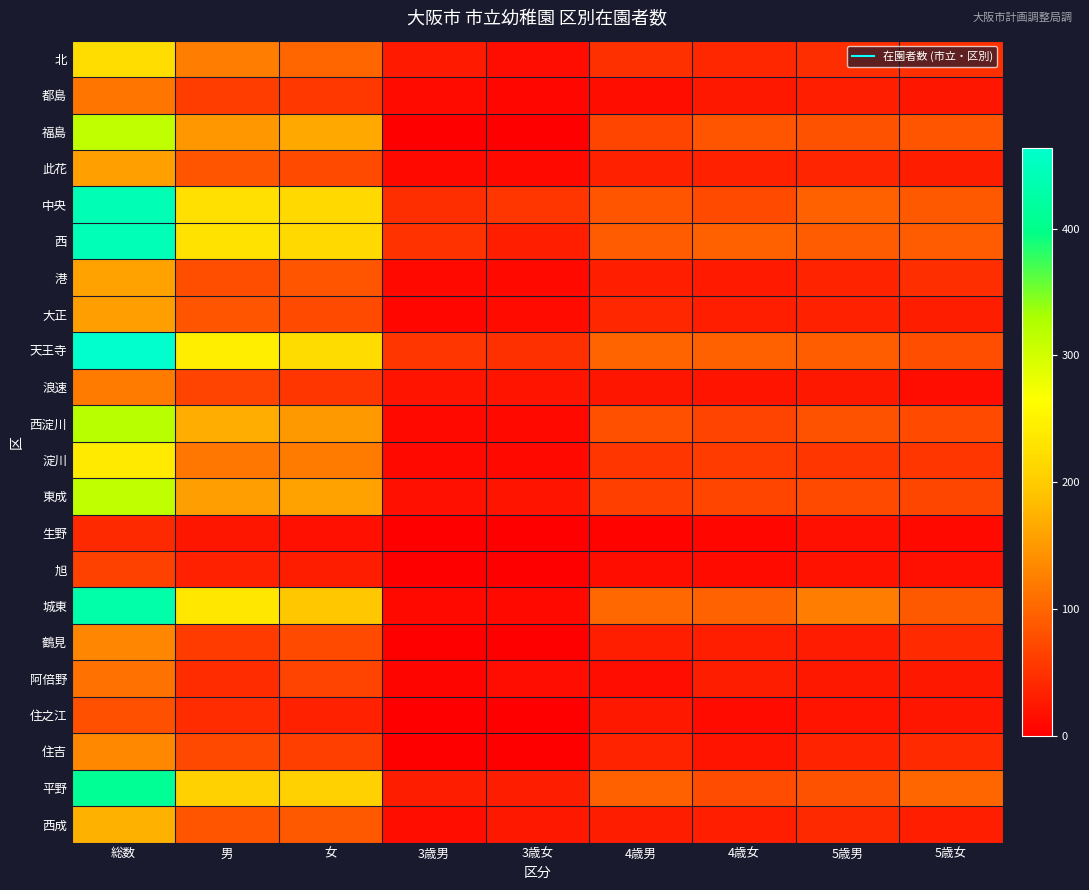

What is the maximum value shown in the chart?

464